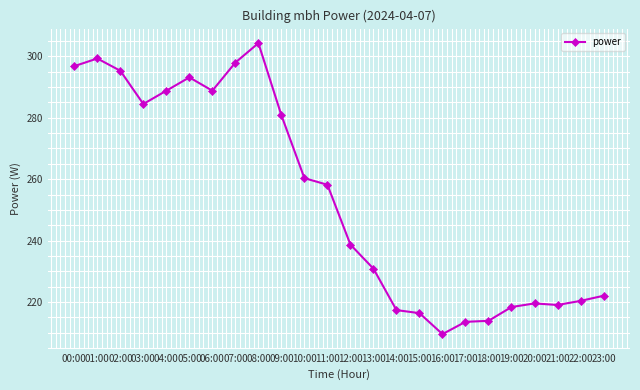

Is this an area chart (filled region under the line)?

No